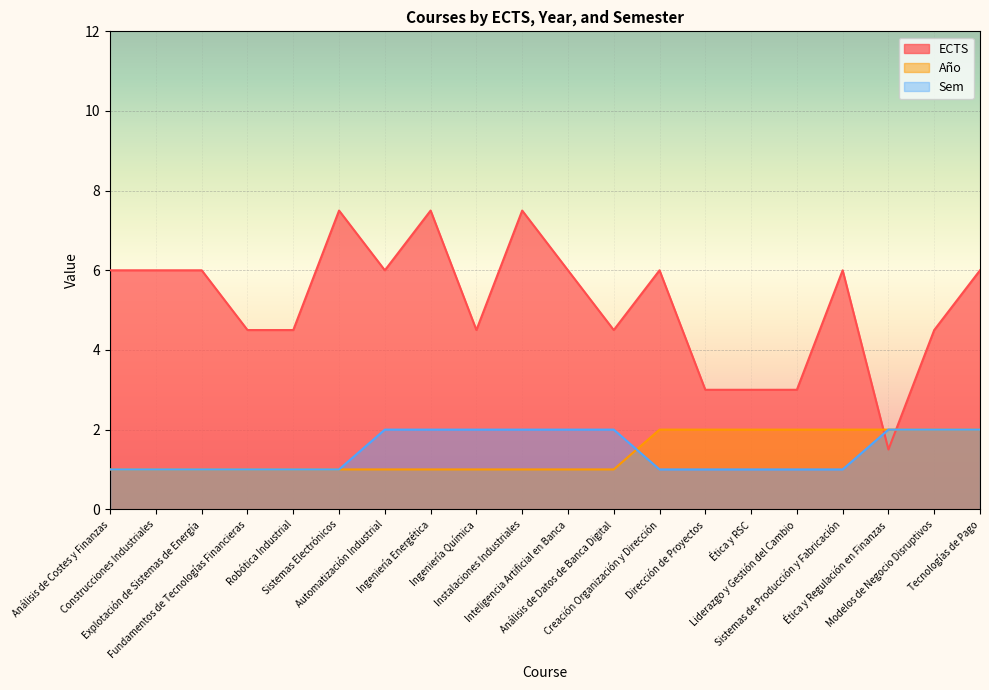

Does the chart display data point markers on the line(s)?

No